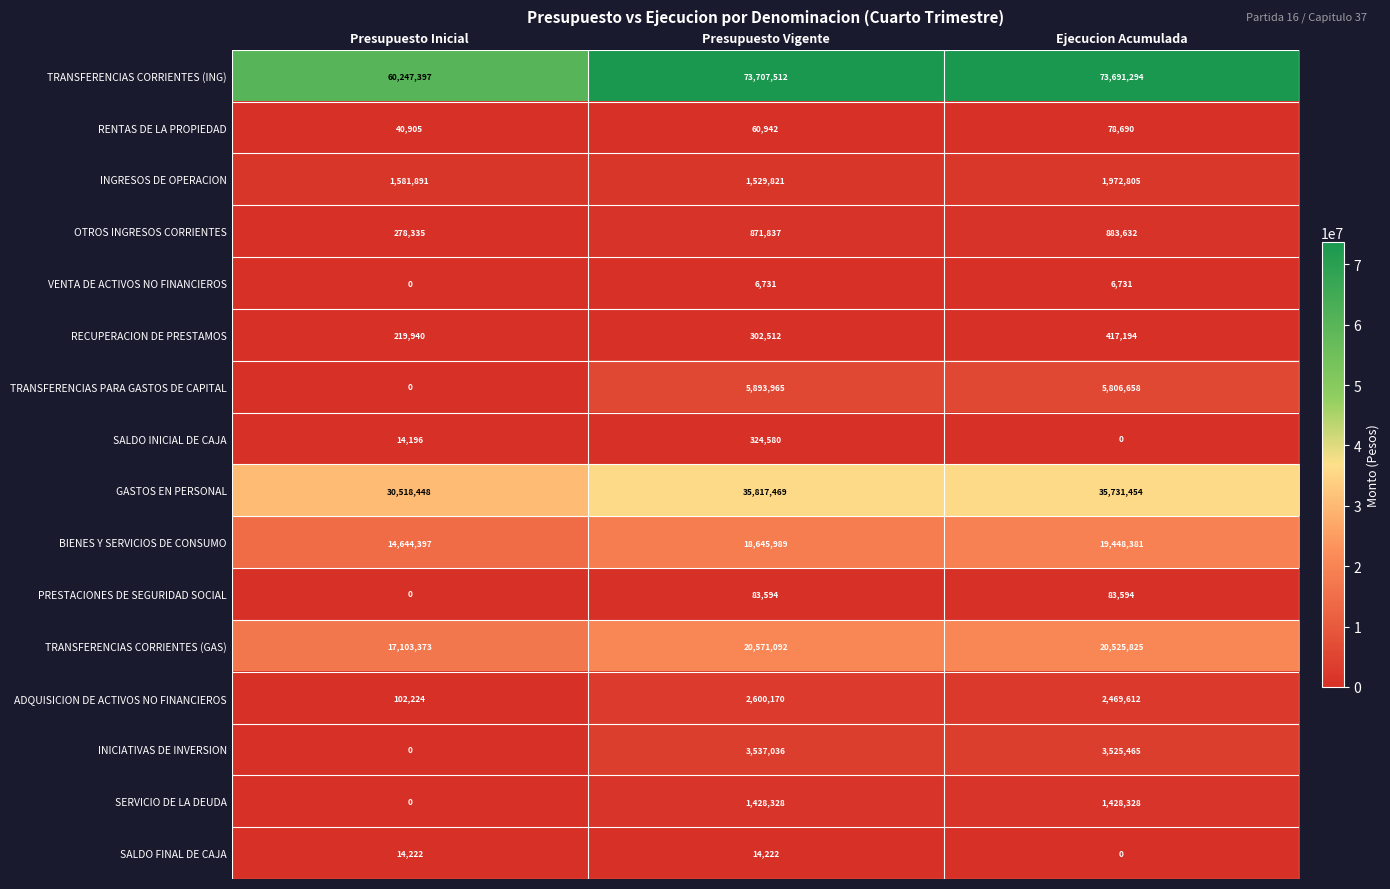

What is the sum of the ADQUISICION DE ACTIVOS NO FINANCIEROS values at Ejecucion Acumulada and Presupuesto Vigente?

5069782